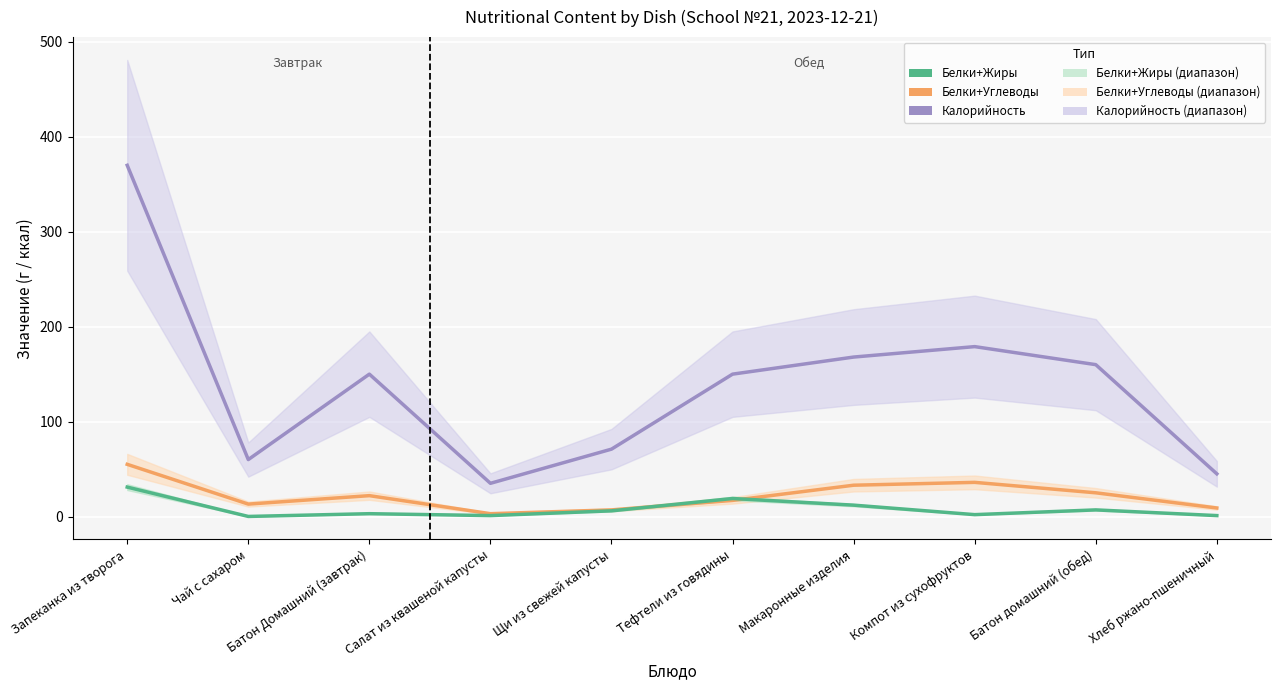

What is the label of the 5th point from the right?

Тефтели из говядины